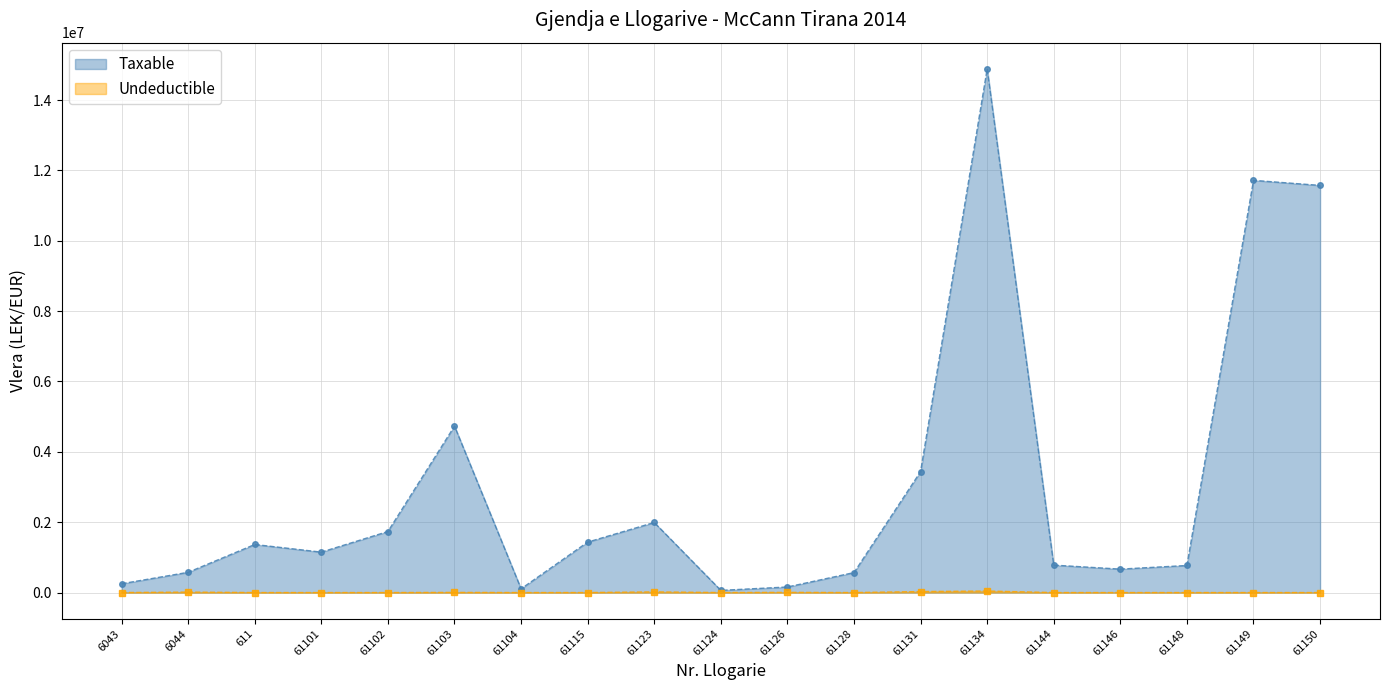

Where is the first local minimum for Taxable?

61101